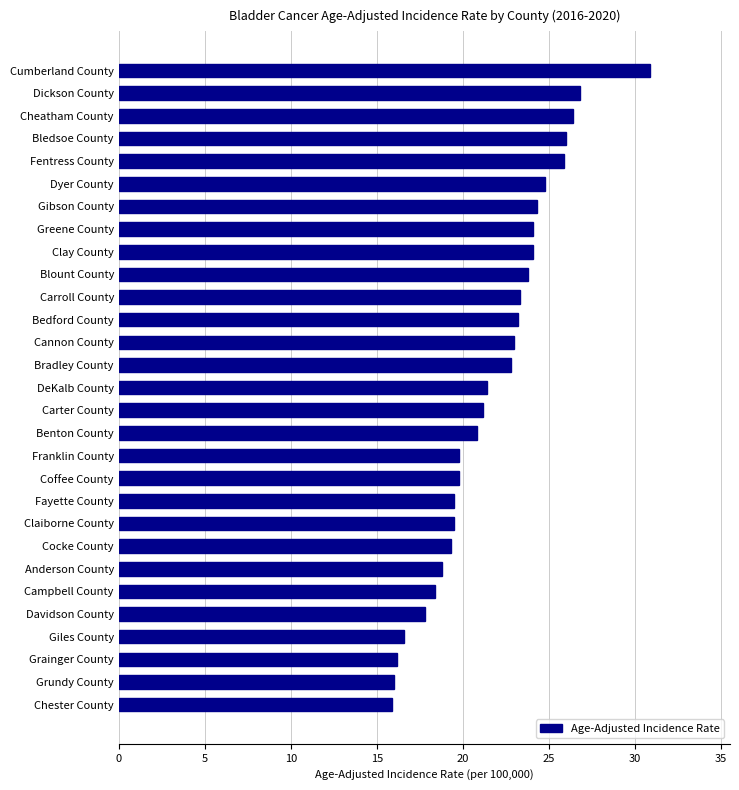

The value at Greene County is 14.4. True or false?

False